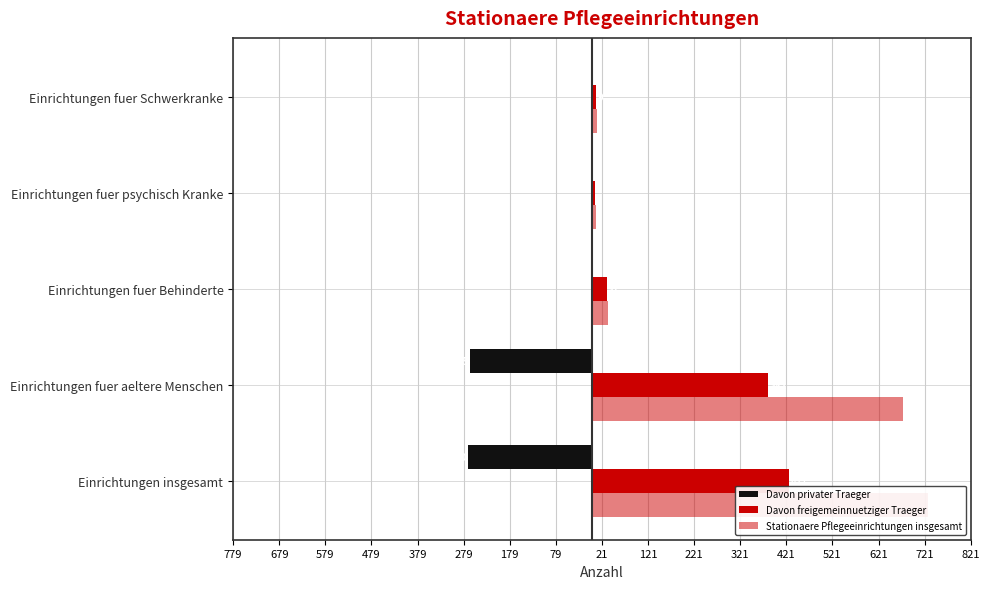

Which series changed the most between Einrichtungen fuer Behinderte and Einrichtungen fuer Schwerkranke?

Stationaere Pflegeeinrichtungen insgesamt